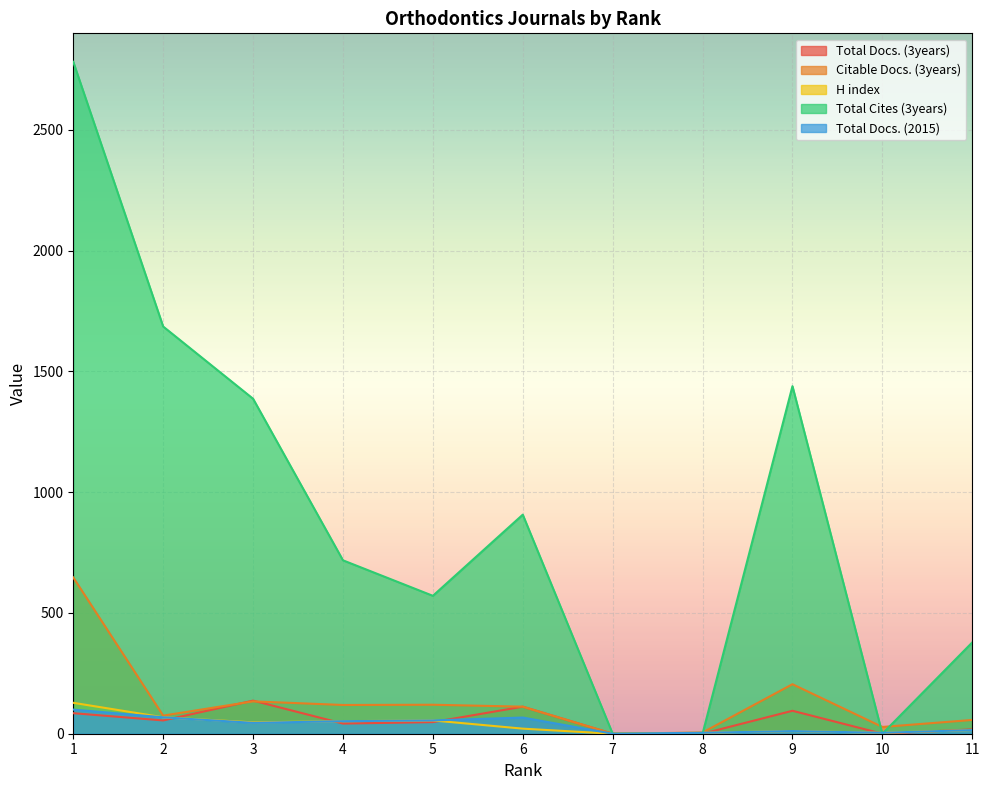

Which series has the largest range (max minus min)?

Total Cites (3years)